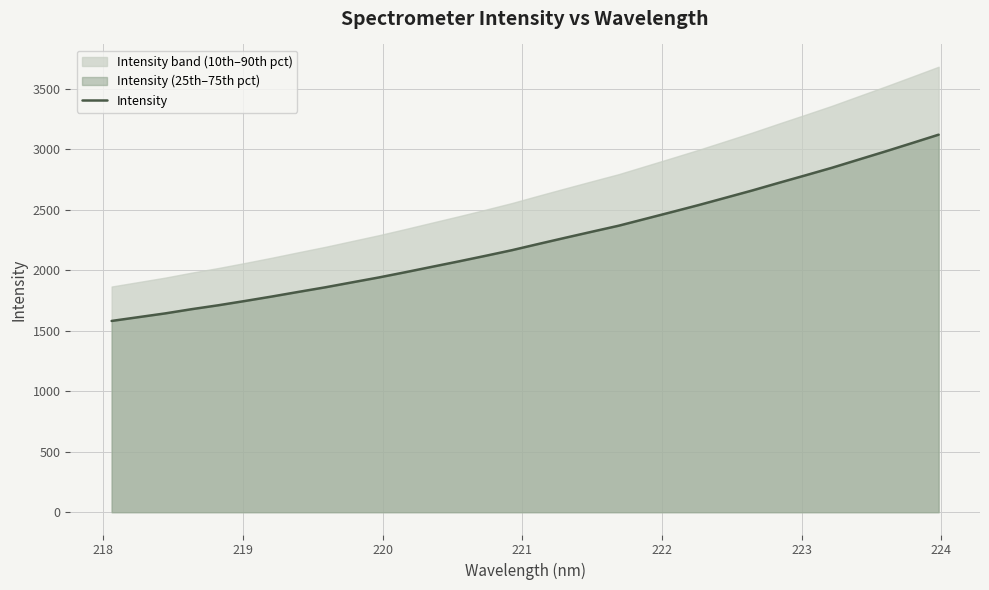

What is the greatest value displayed?

3120.1